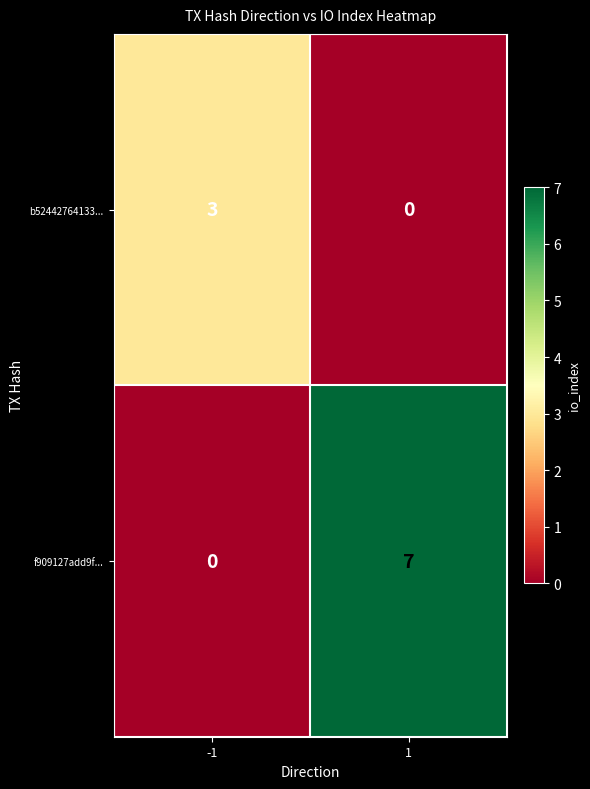

What is the approximate value of f909127add9f... at 1?

7